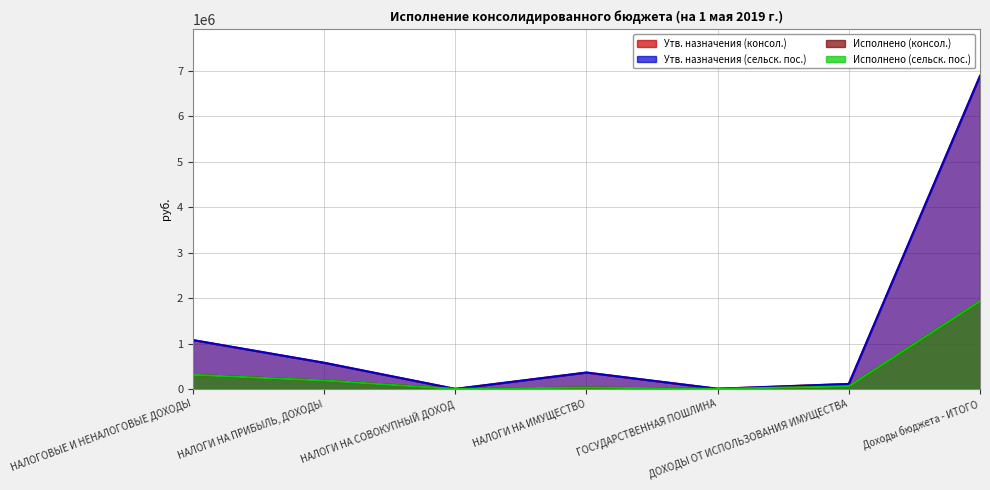

At which category is the sum across all series the highest?

Доходы бюджета - ИТОГО